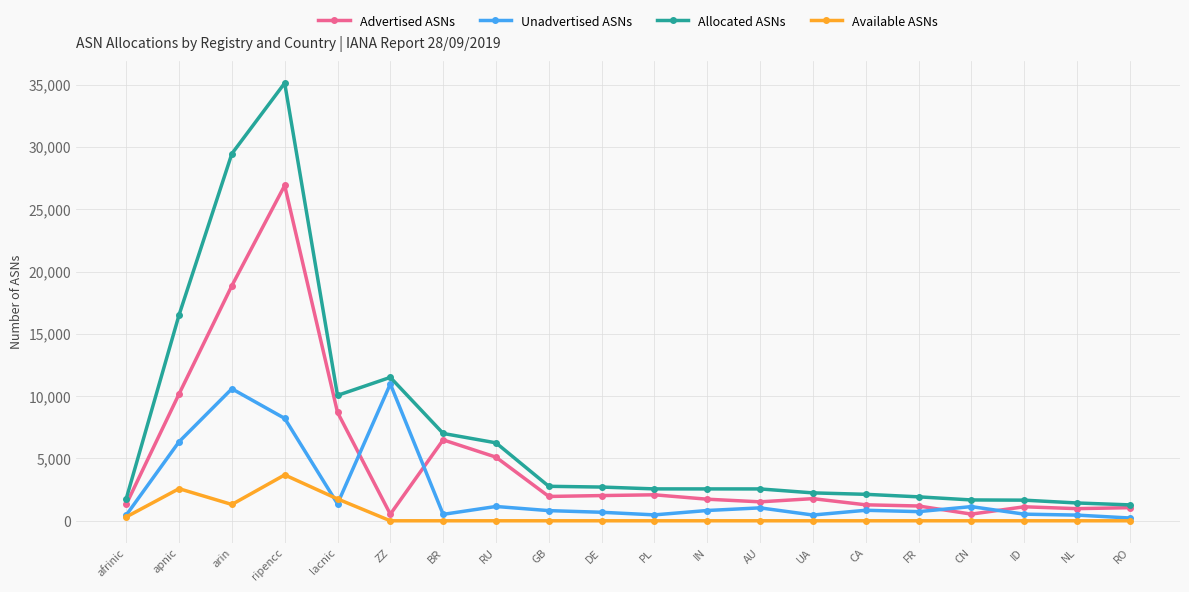

What is the label of the 14th point from the right?

BR